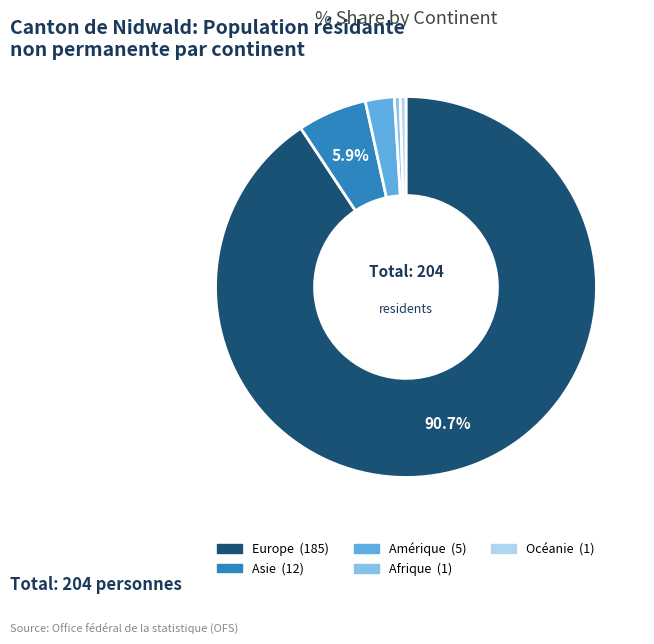

Is Europe the majority of the pie?

Yes